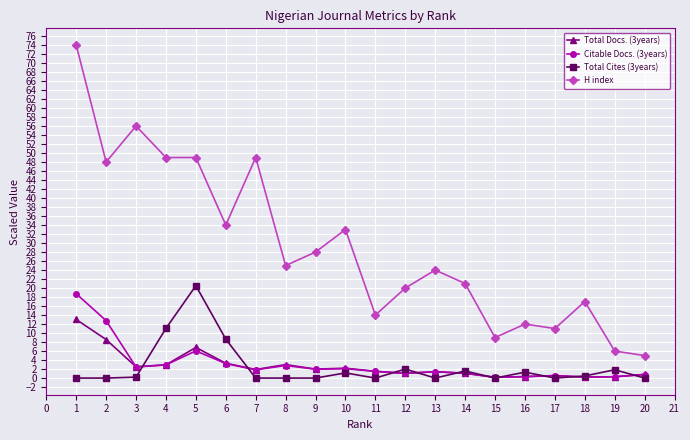

Read the Citable Docs. (3years) value at 13.

1.4